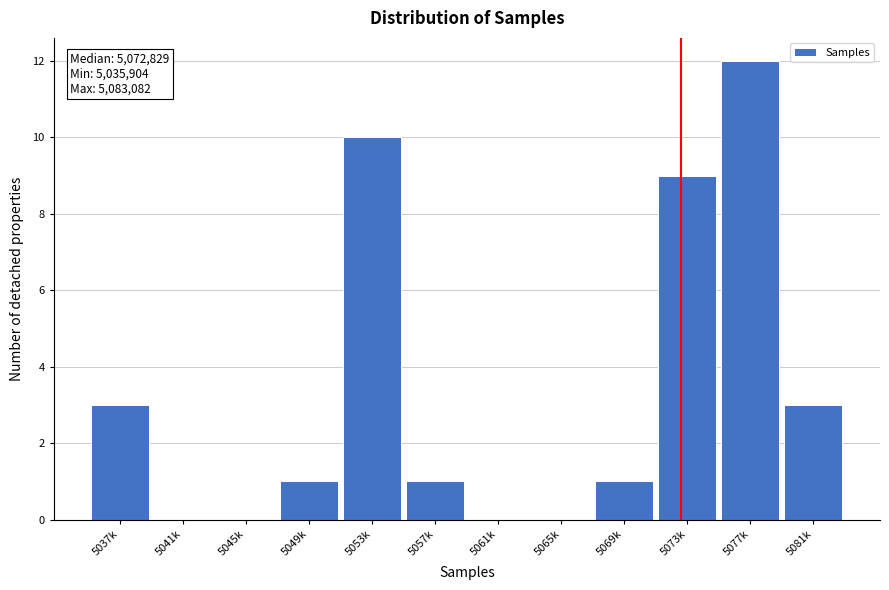

Reading right to left, extract all data points from this chart.

5081k=3	5077k=12	5073k=9	5069k=1	5065k=0	5061k=0	5057k=1	5053k=10	5049k=1	5045k=0	5041k=0	5037k=3